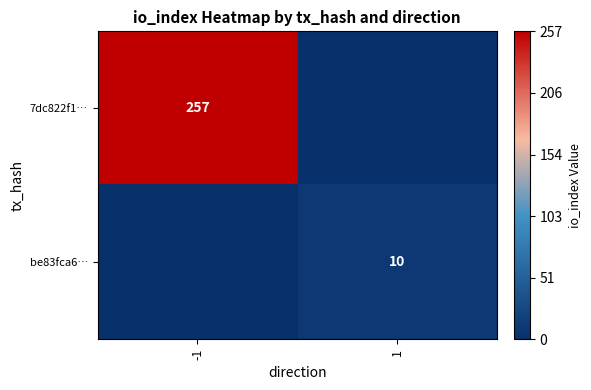

What is the spread (max minus min) of values at 1?

10